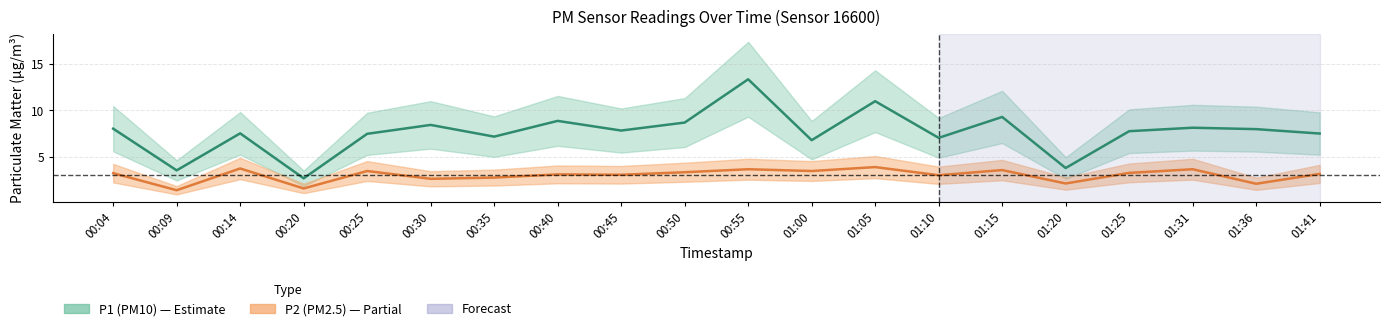

What is the label of the 16th point from the left?

01:20